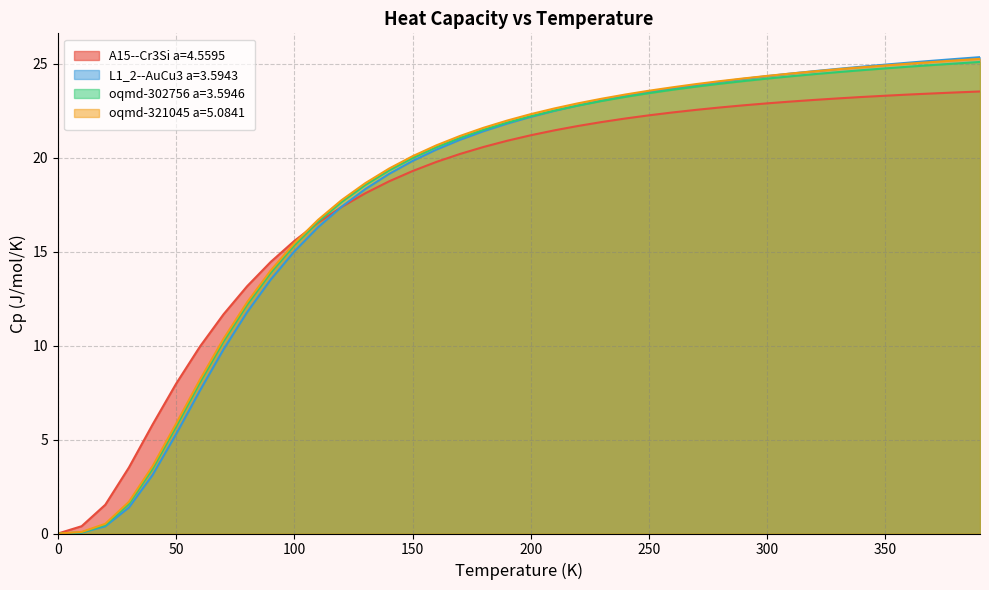

What is the total value across all series at 190.0?

86.5